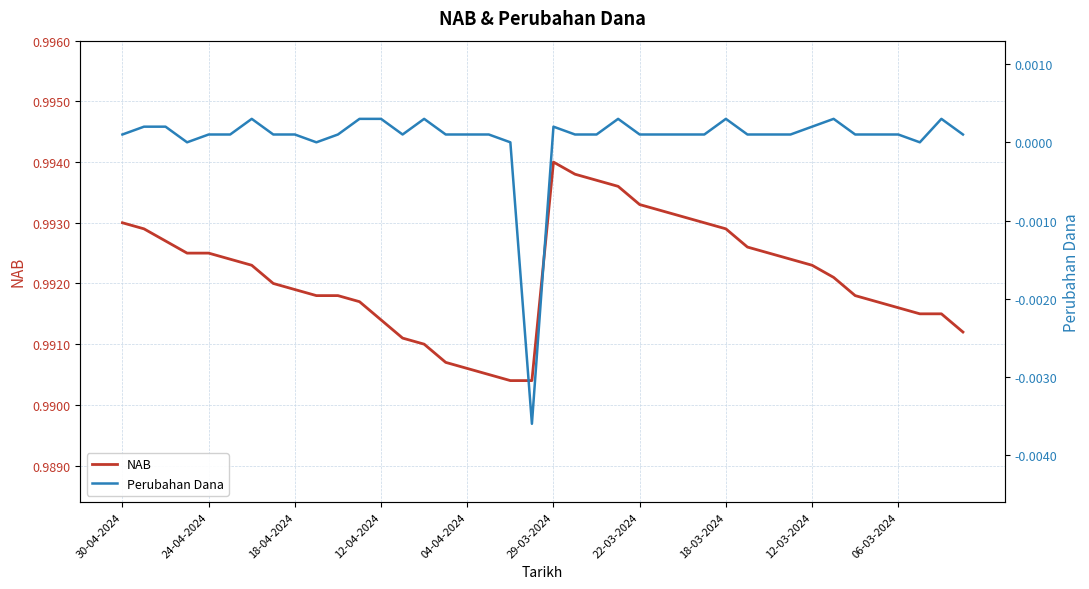

Does the chart display data point markers on the line(s)?

No